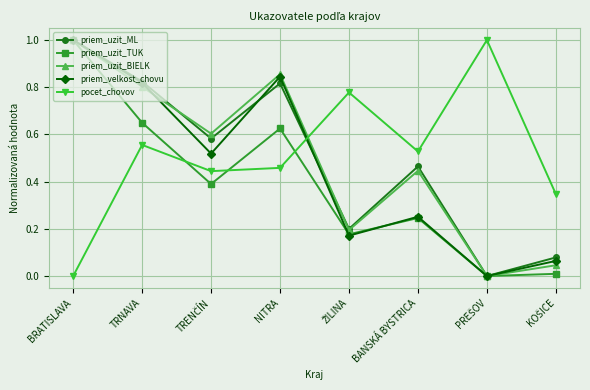

True or false: priem_velkost_chovu and pocet_chovov cross at least once.

True